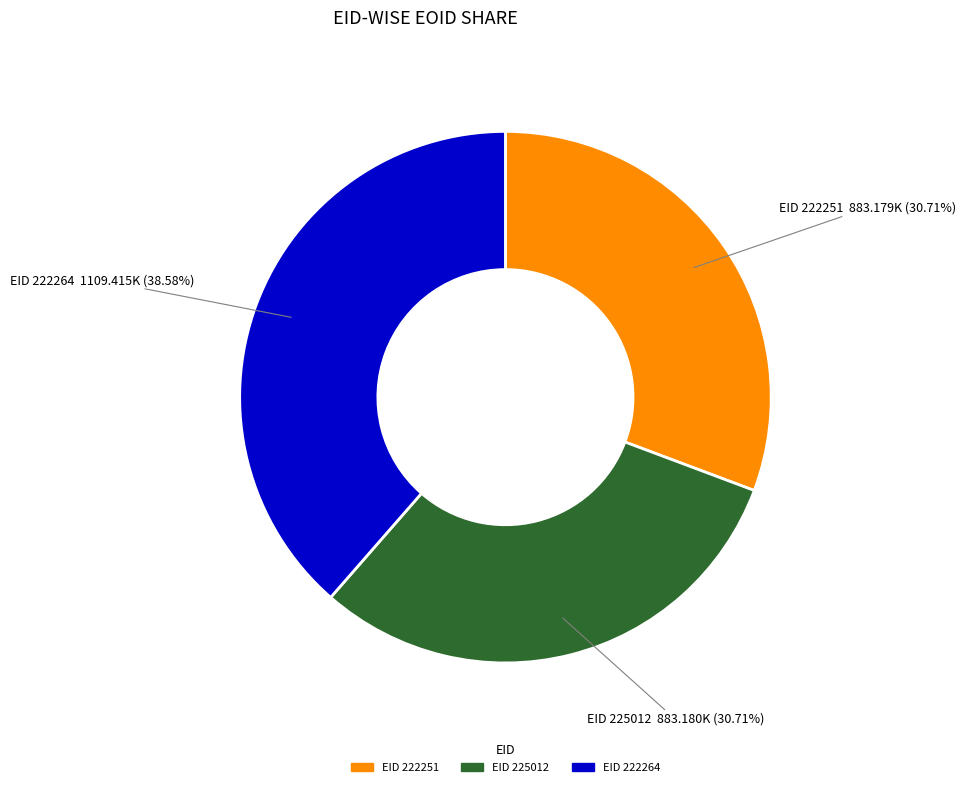

Does any single category account for the majority?

No